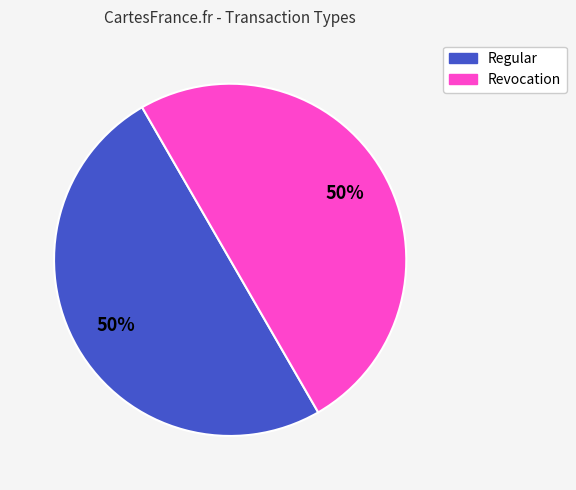

Count the number of slices in the pie.

2